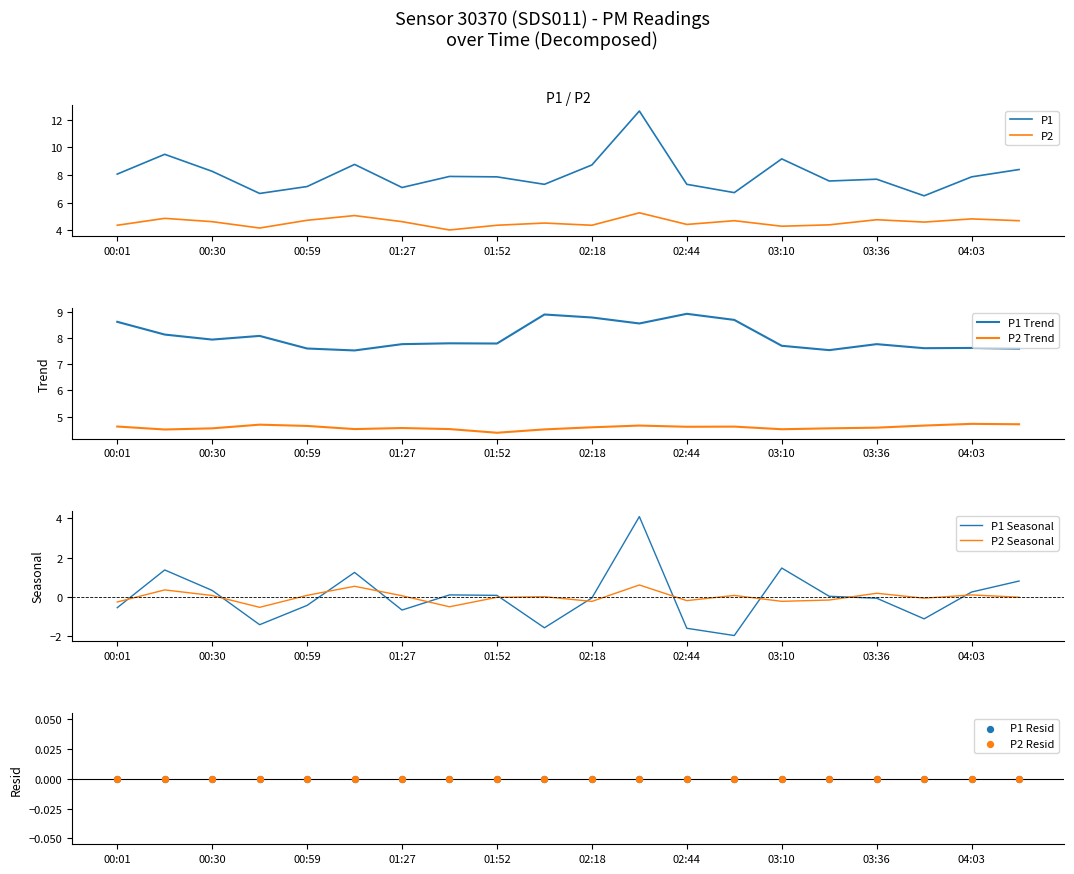

What is the minimum value for P2?

4.0